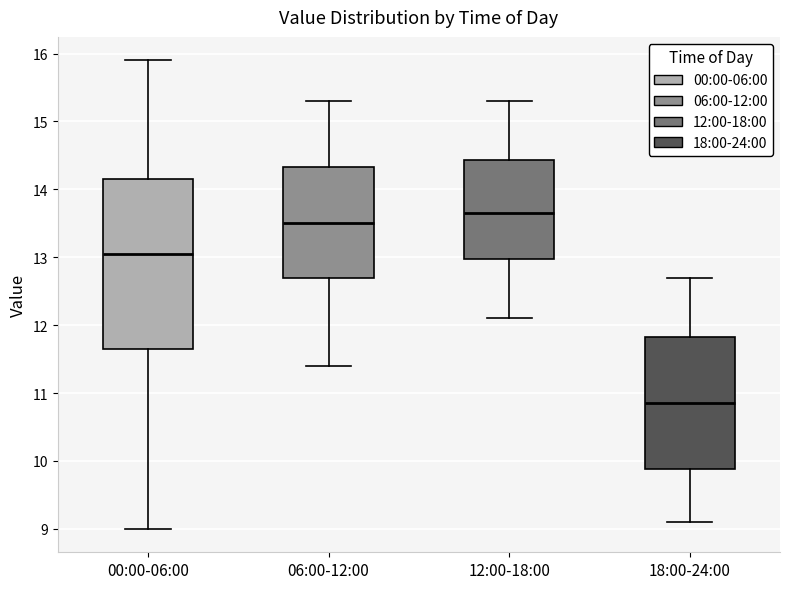

Comparing the boxes themselves (not the whiskers), which one is the tallest?

00:00-06:00